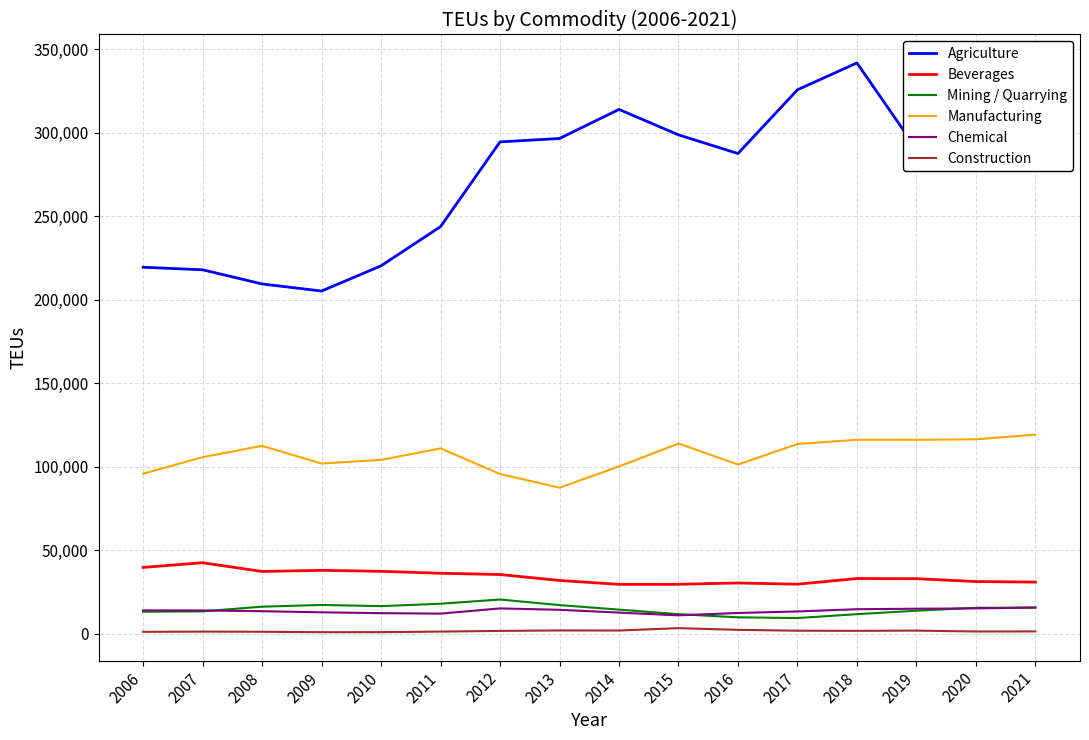

Rank the series by their maximum value, from highest to lowest.

Agriculture, Manufacturing, Beverages, Mining / Quarrying, Chemical, Construction